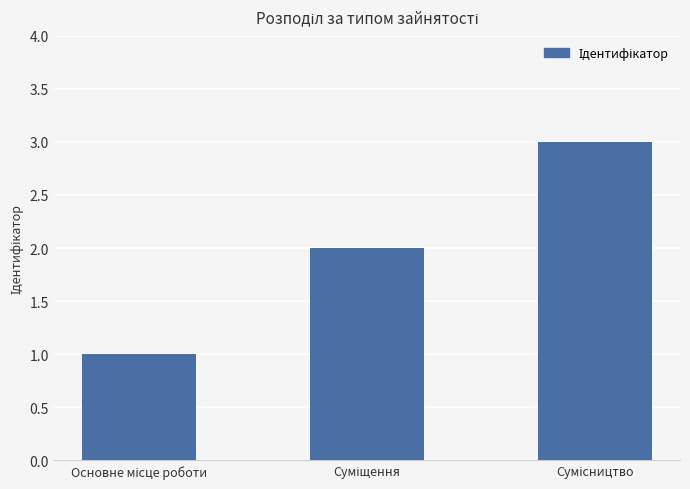

How many categories are shown in the chart?

3